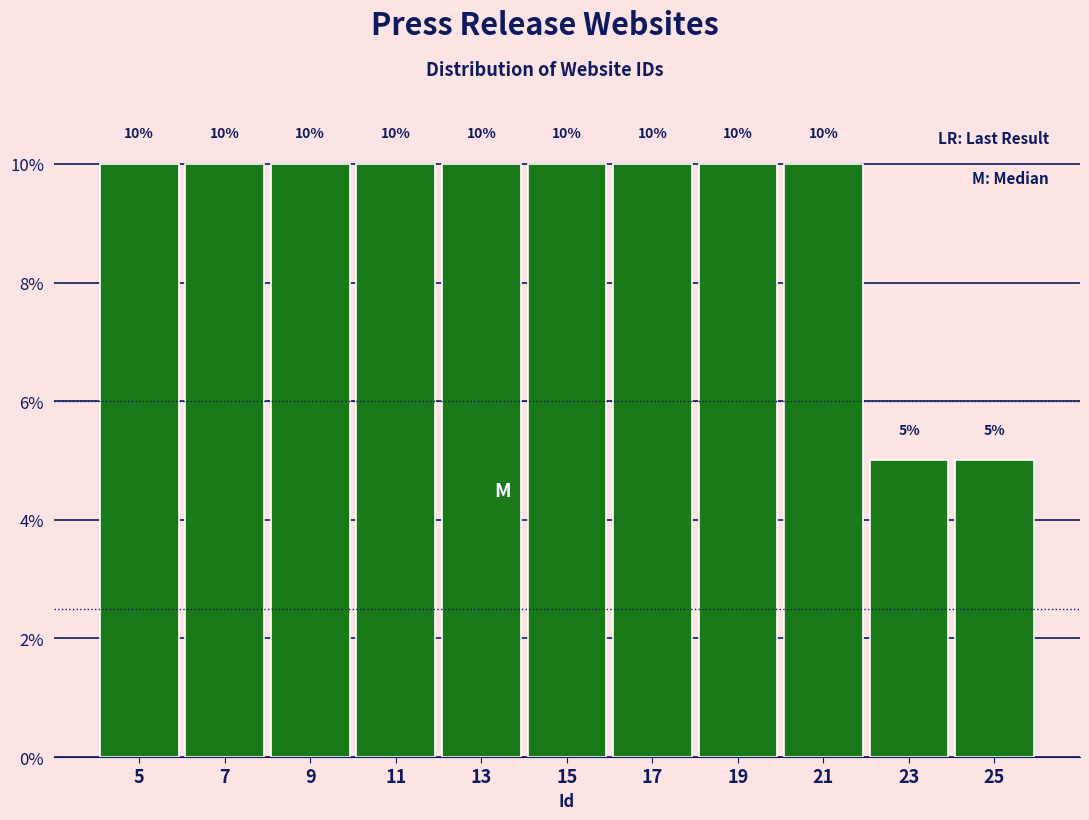

Reading left to right, transcribe this chart: for each bar, give the range it covers on the x-axis and its height.

4 to 6: 10
6 to 8: 10
8 to 10: 10
10 to 12: 10
12 to 14: 10
14 to 16: 10
16 to 18: 10
18 to 20: 10
20 to 22: 10
22 to 24: 5
24 to 26: 5